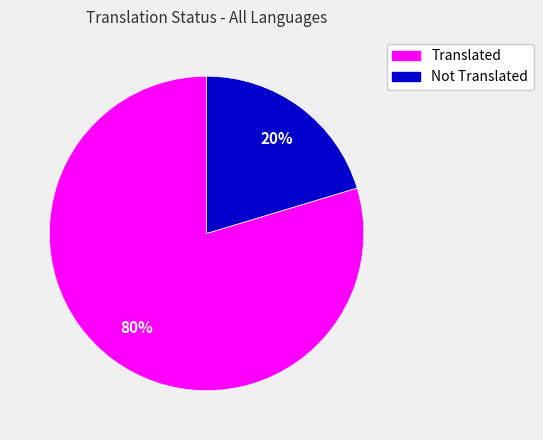

Is there a majority slice in this chart?

Yes